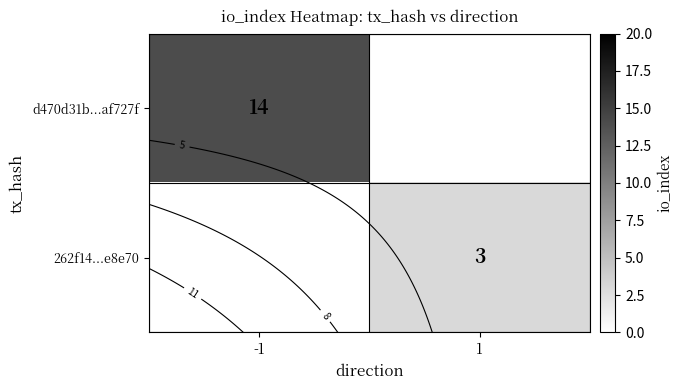

Rank the categories by row_1 value from lowest to highest.

-1, 1